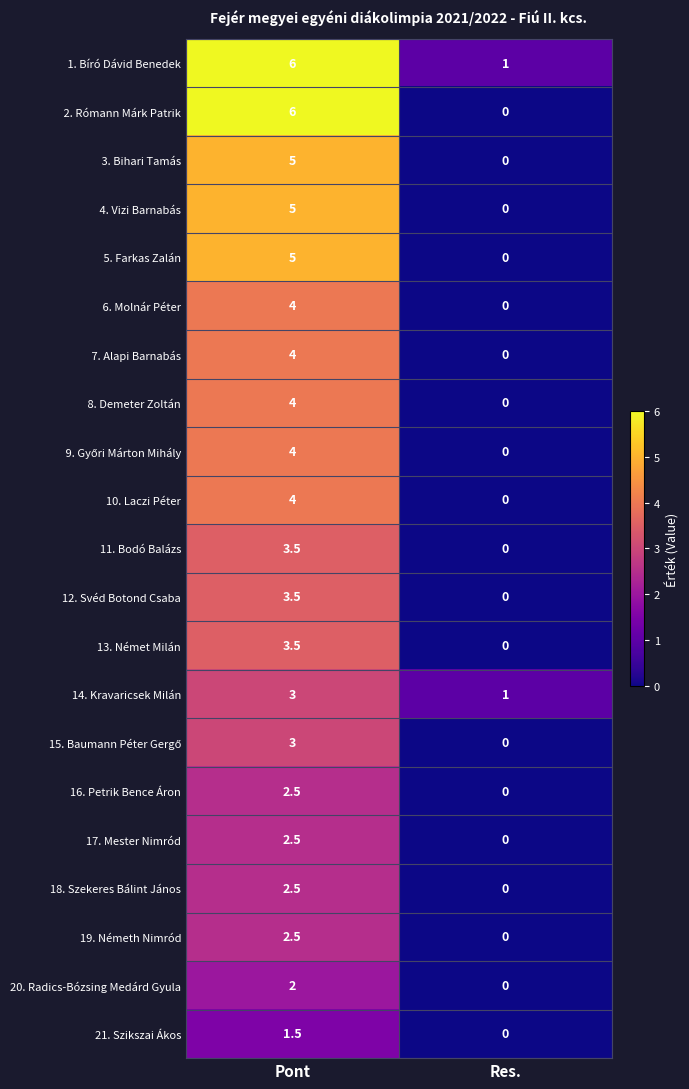

Rank the categories by 18. Szekeres Bálint János value from highest to lowest.

Pont, Res.